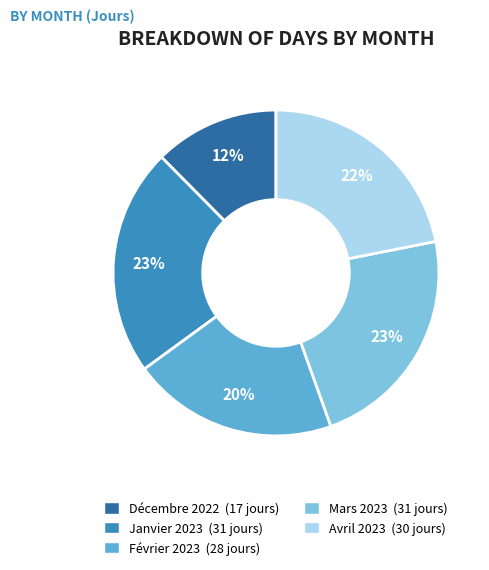

Is it true that Avril 2023 is 31% of the pie?

False